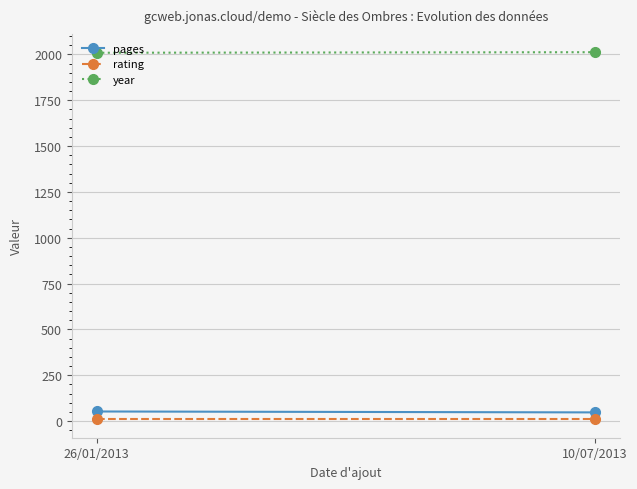

Rank the series by their maximum value, from highest to lowest.

year, pages, rating